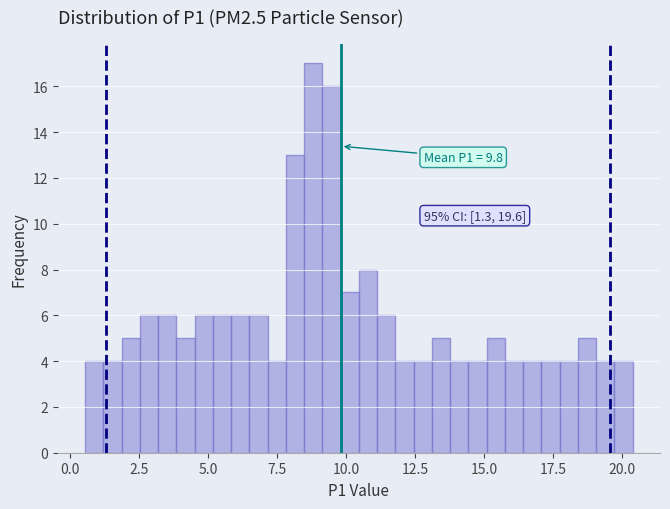

Read against the x-axis, roughly where is the centre of the tallest bar?

9.0